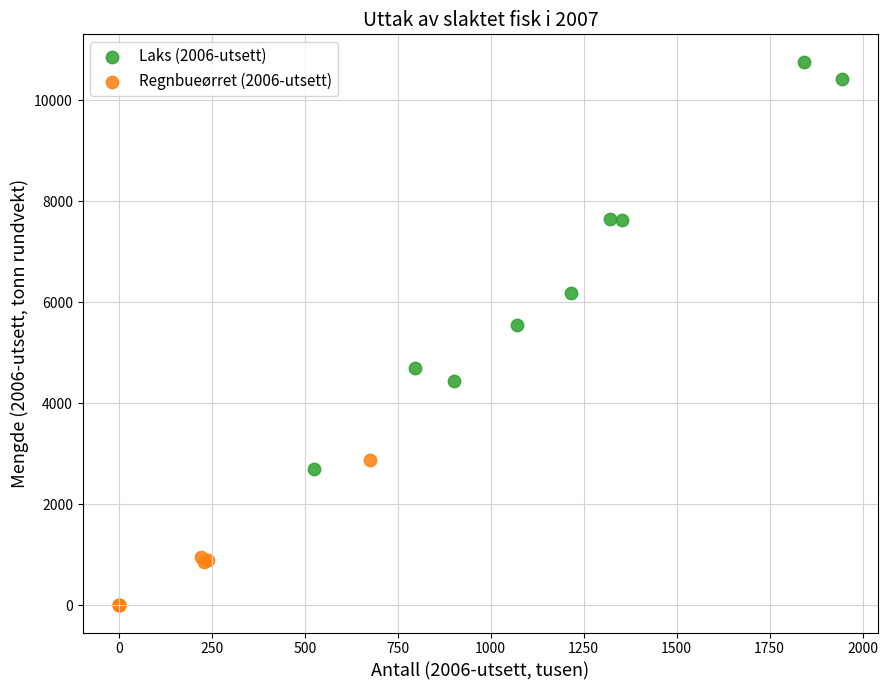

Which series contains the highest Y value?

Laks (2006-utsett)